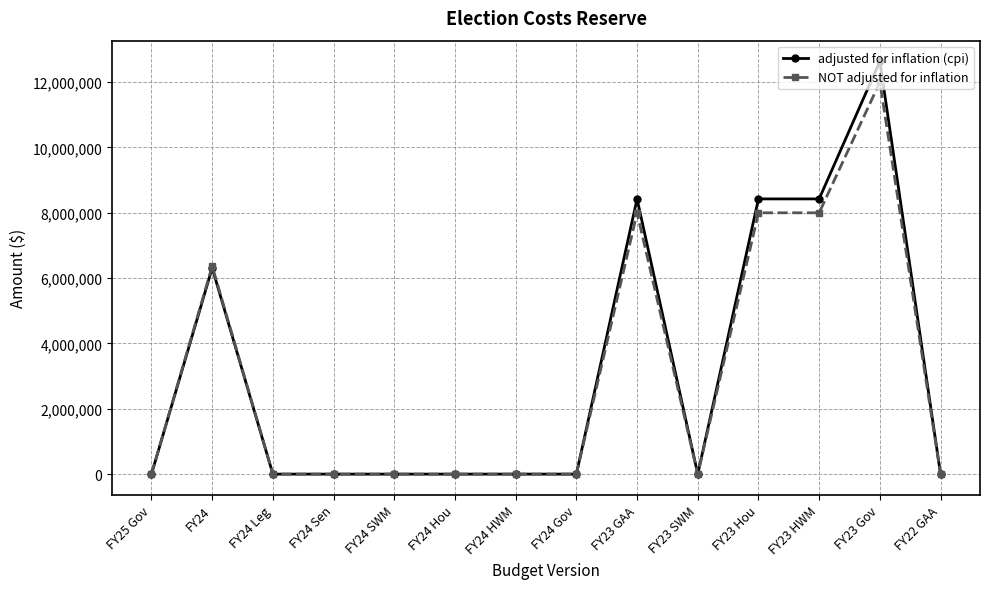

At which label is NOT adjusted for inflation closest to 6000000?

FY24